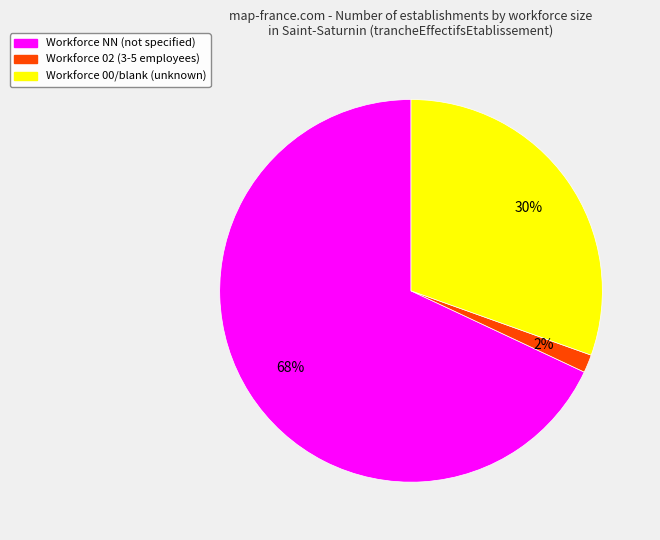

To the nearest percent, what is the average slice percentage?

33%